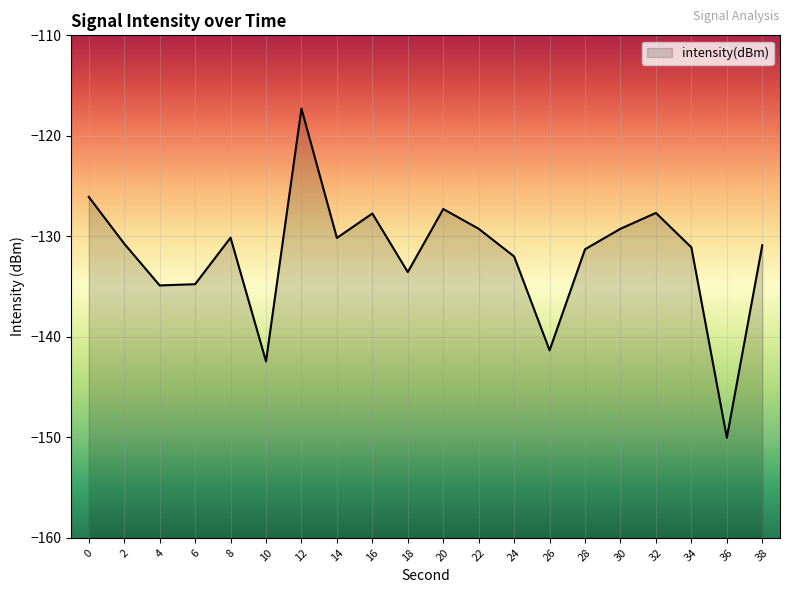

What is the difference between the values at 0 and 32?

1.6